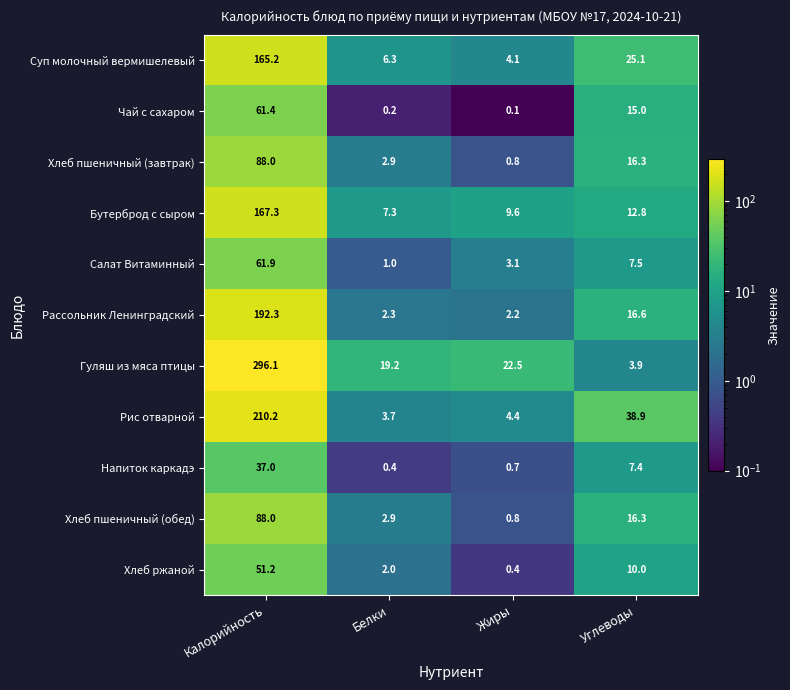

What is the sum of the Хлеб ржаной values at Жиры and Белки?

2.4